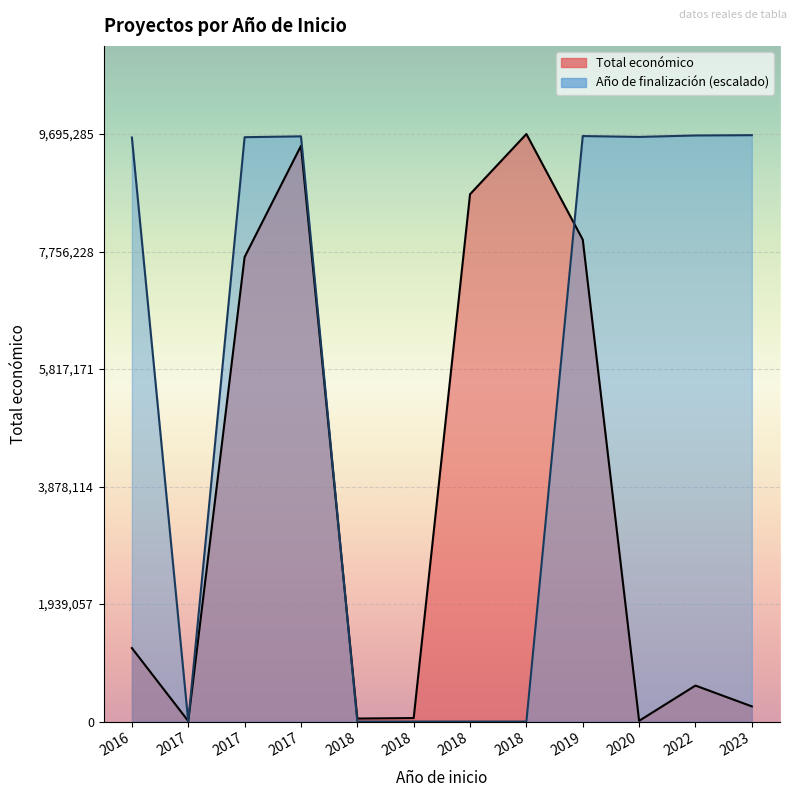

How many lines are shown in the chart?

2